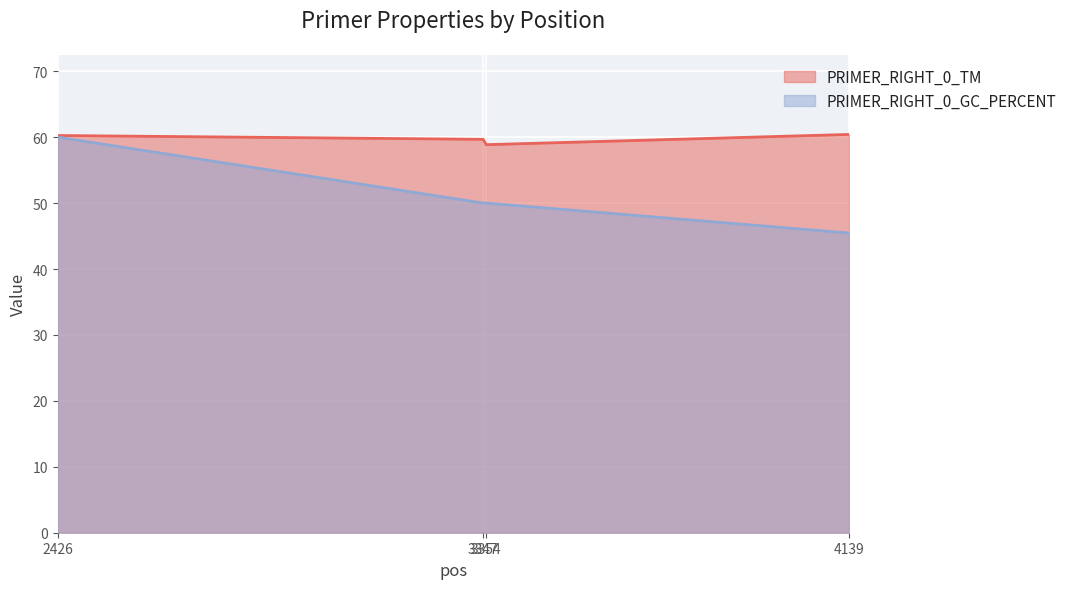

Rank the categories by PRIMER_RIGHT_0_GC_PERCENT value from lowest to highest.

4139, 3347, 3354, 2426